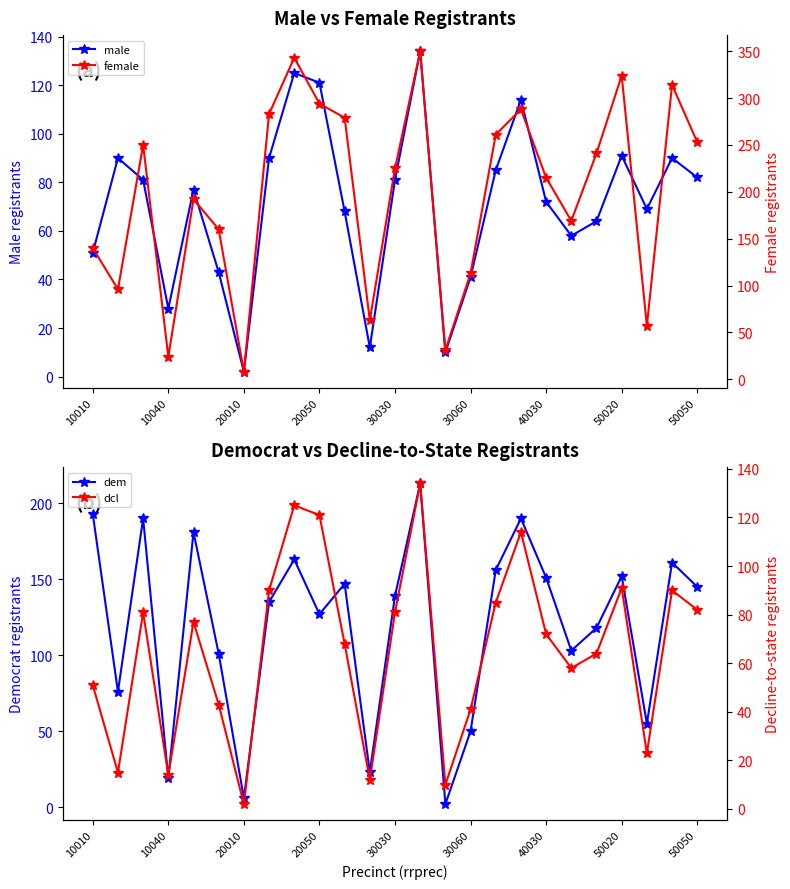

The dem series shows 2 at 14. True or false?

True